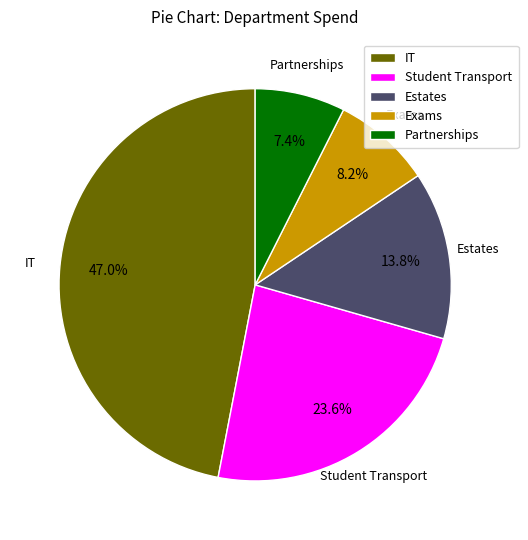

How many segments does this pie chart have?

5